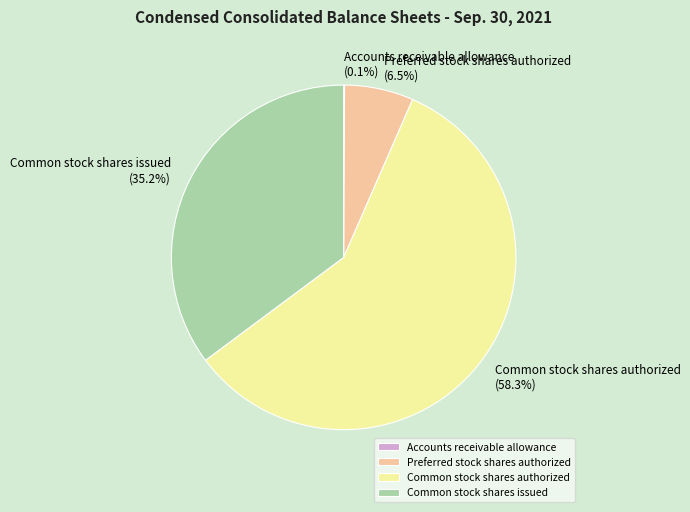

What is the majority slice?

Common stock shares authorized